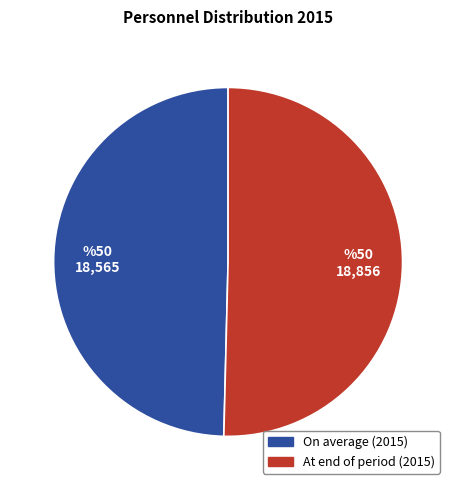

The At end of period (2015) slice represents 50% of the pie. True or false?

True